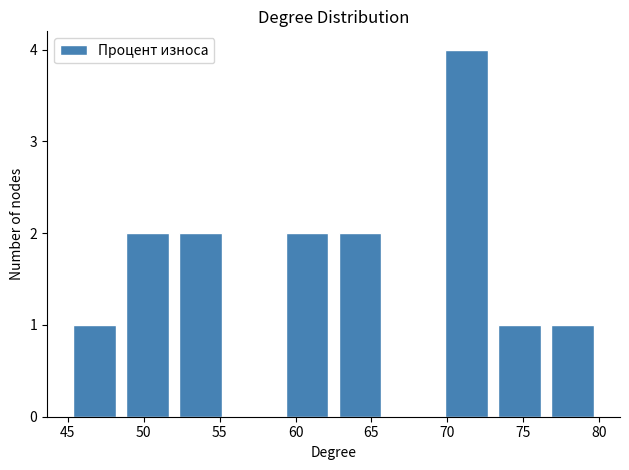

What is the height of the bar covering 69.5 to 73.0 on the x-axis? The values are not printed on the chart, so give them approximately, as read against the axis.

4